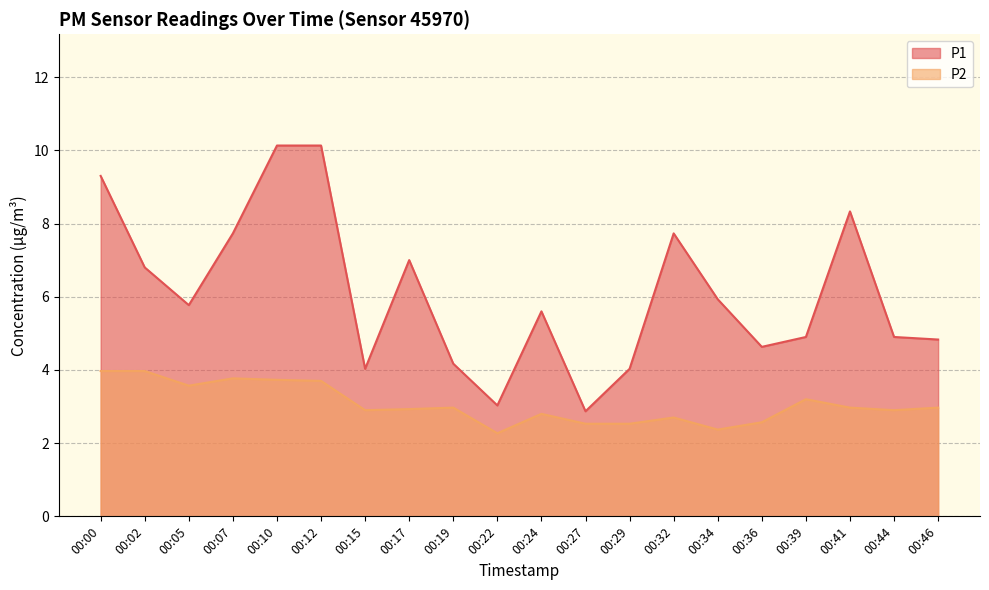

Rank the series by their average value, from lowest to highest.

P2, P1